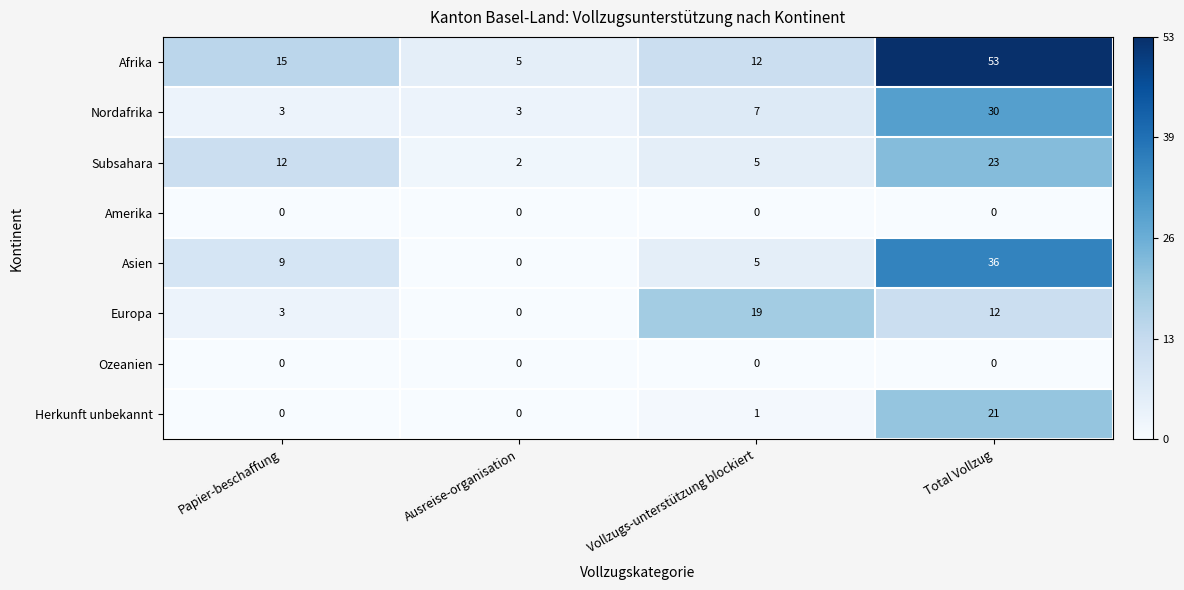

Which series changed the most between Ausreise-organisation and Vollzugs-unterstützung blockiert?

Europa